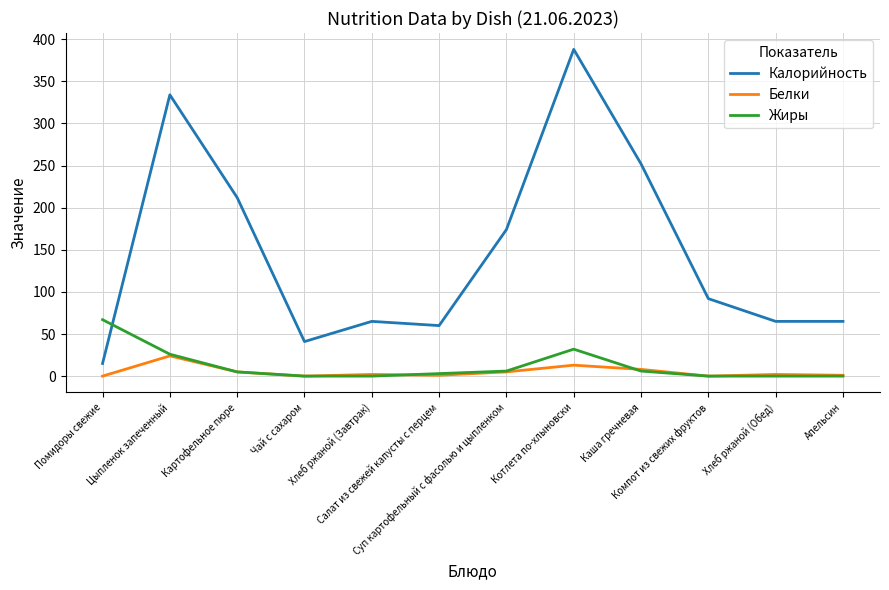

True or false: Калорийность and Белки intersect in this chart.

False